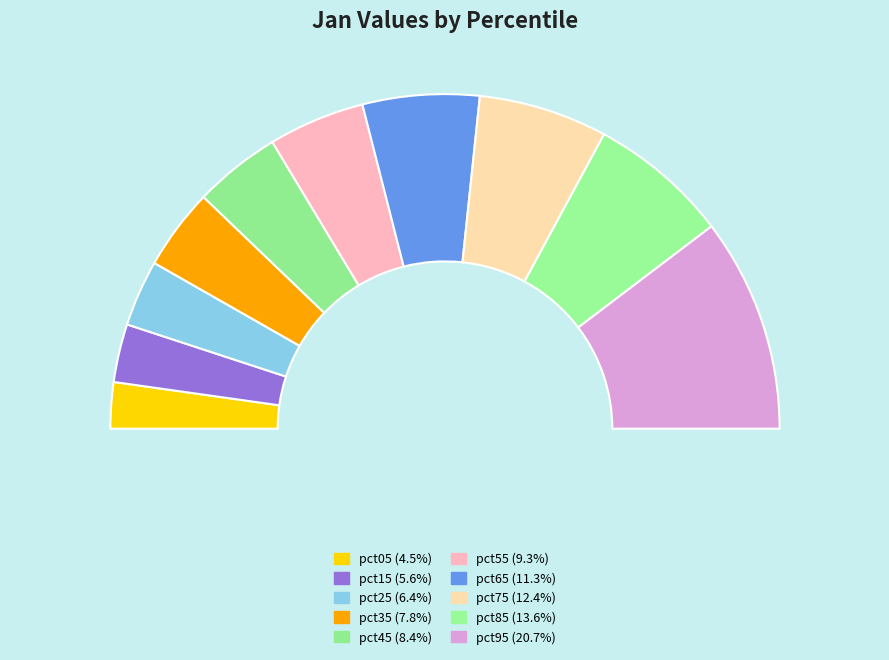

To the nearest percent, what is the average slice percentage?

10%